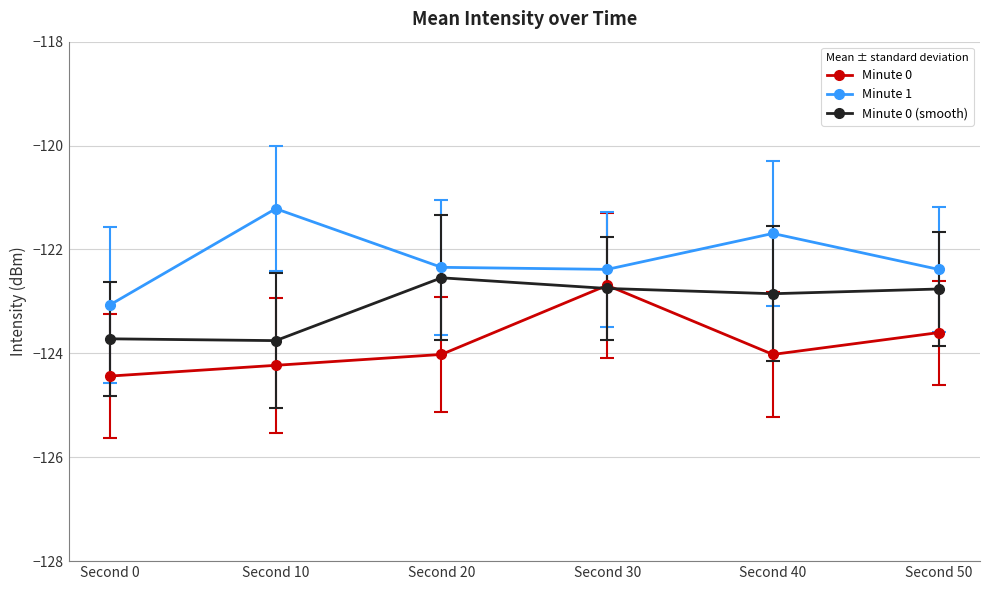

What are all the series names shown in the legend?

Minute 0, Minute 1, Minute 0 (smooth)